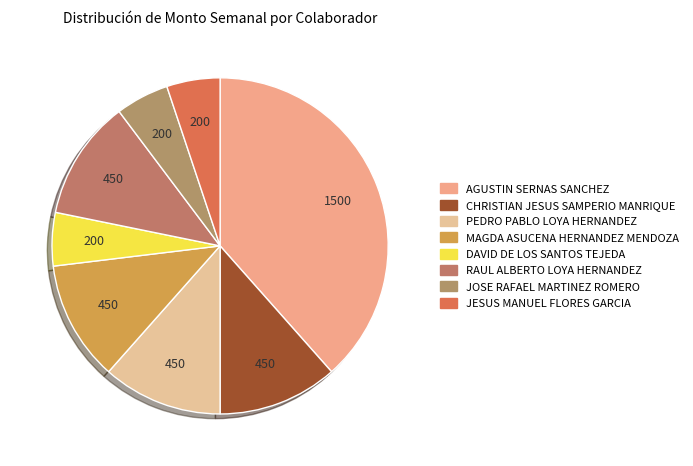

Does PEDRO PABLO LOYA HERNANDEZ account for over 50% of the chart?

No